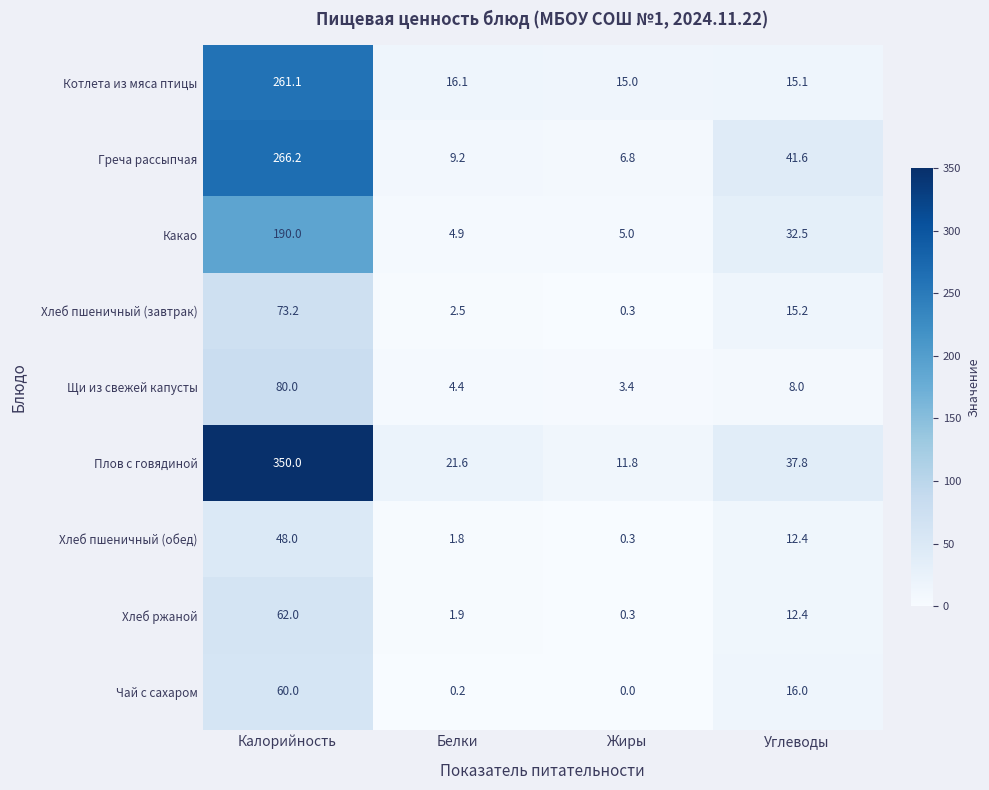

What is the difference between the second highest and second lowest values in the Греча рассыпчая series?

32.4